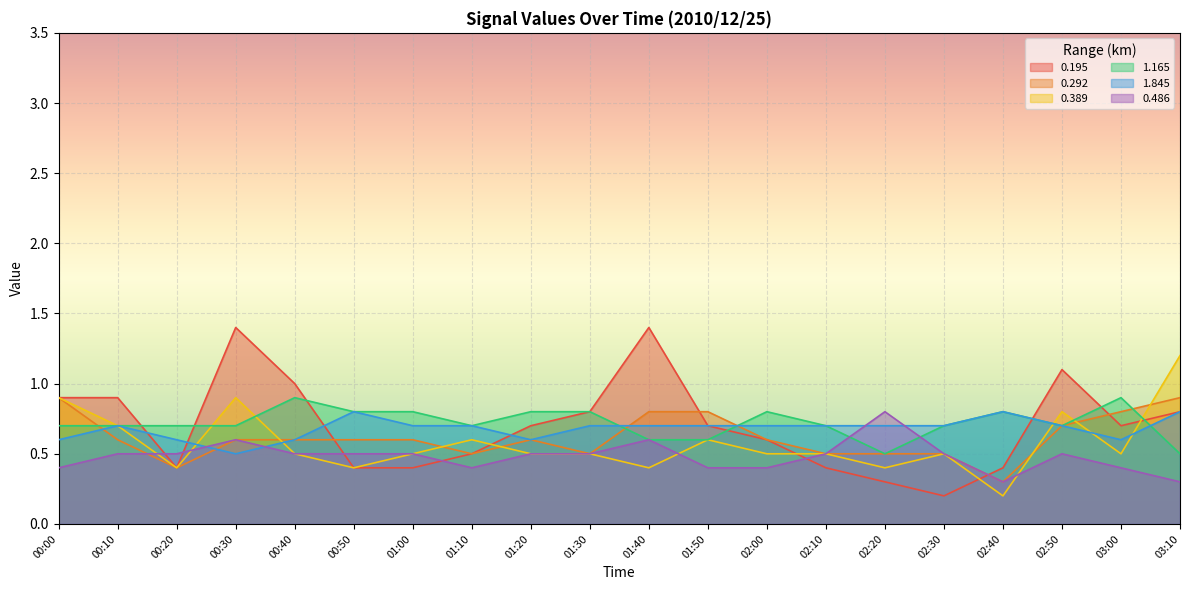

What value does the 1.845 series have at 02:00?

0.7